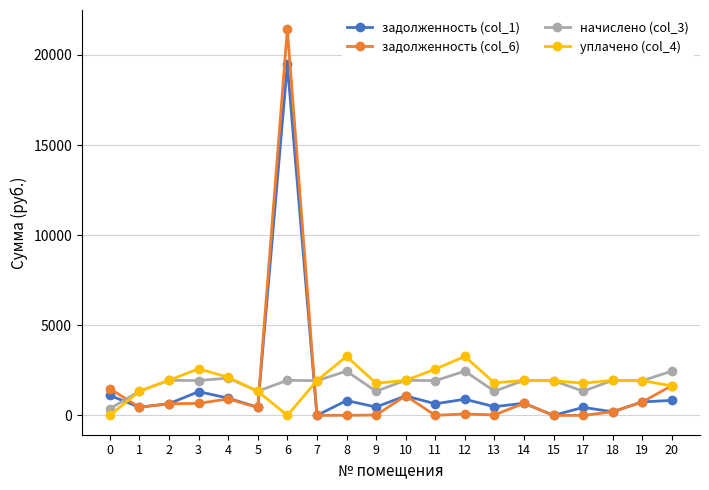

Does the chart have visible grid lines?

Yes